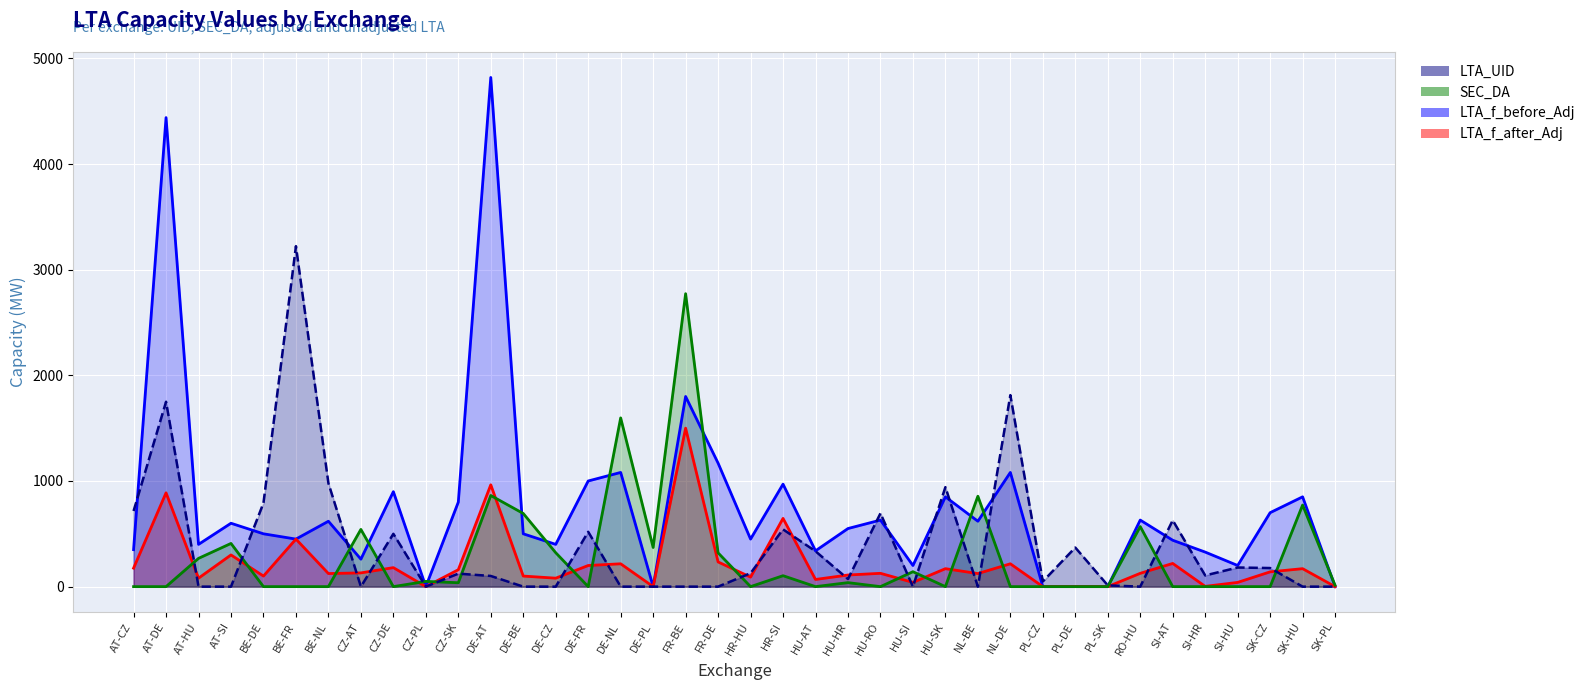

Rank the series by their maximum value, from highest to lowest.

LTA_f_before_Adj, LTA_UID, SEC_DA, LTA_f_after_Adj